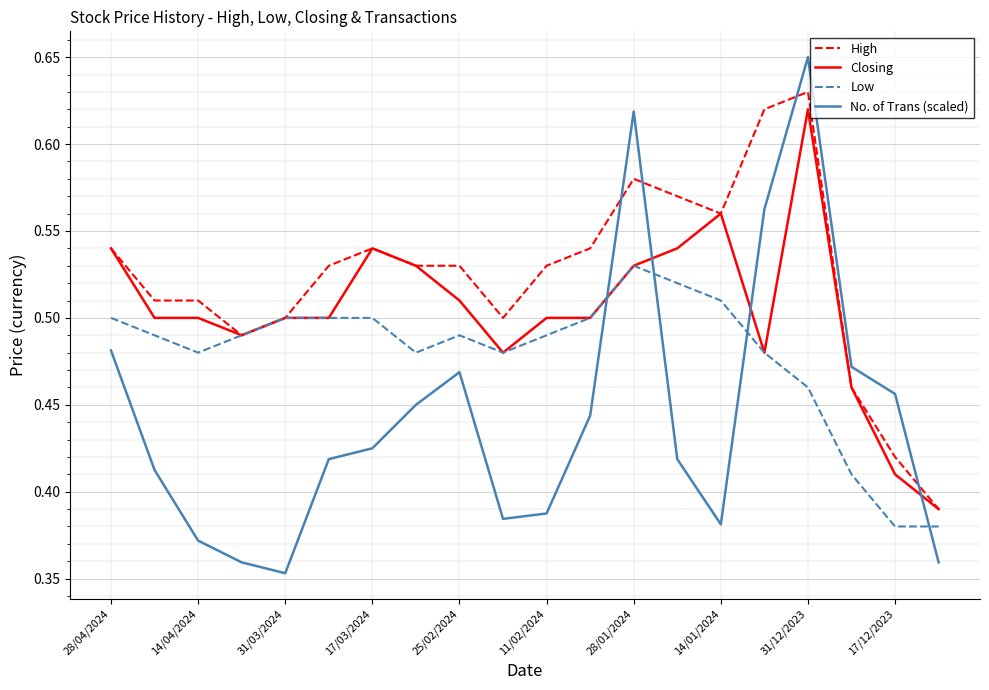

How many times do No. of Trans (scaled) and High cross each other?

4